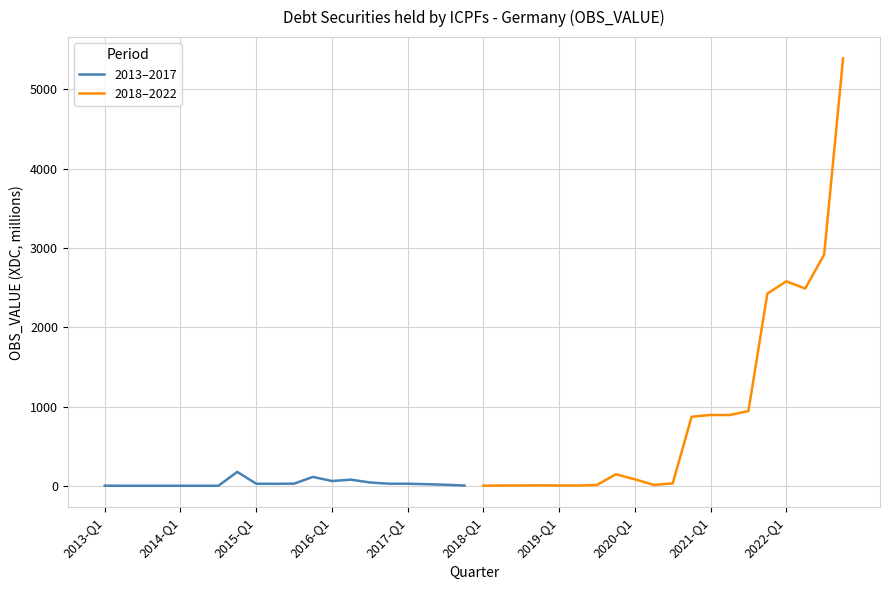

At which label is 2018–2022 closest to 2695?

2022-Q1